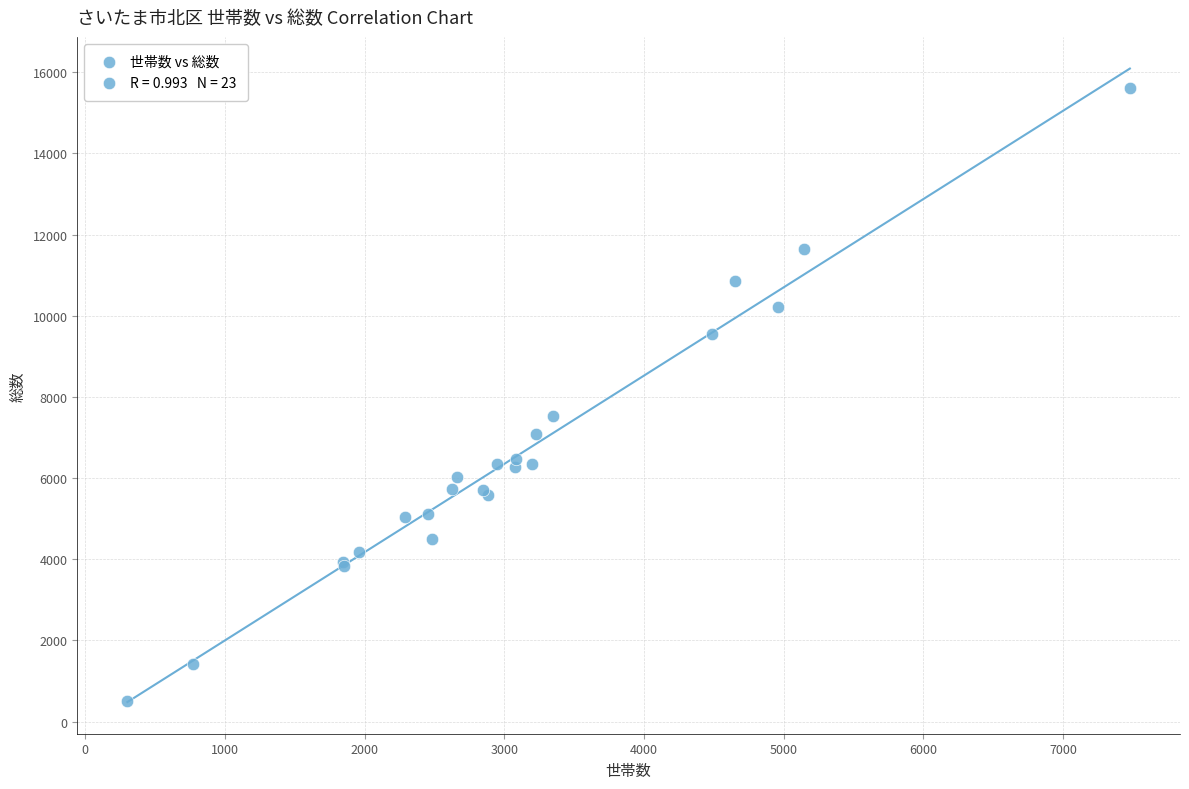

What Y value in the scatter plot is closest to 8058?

7534